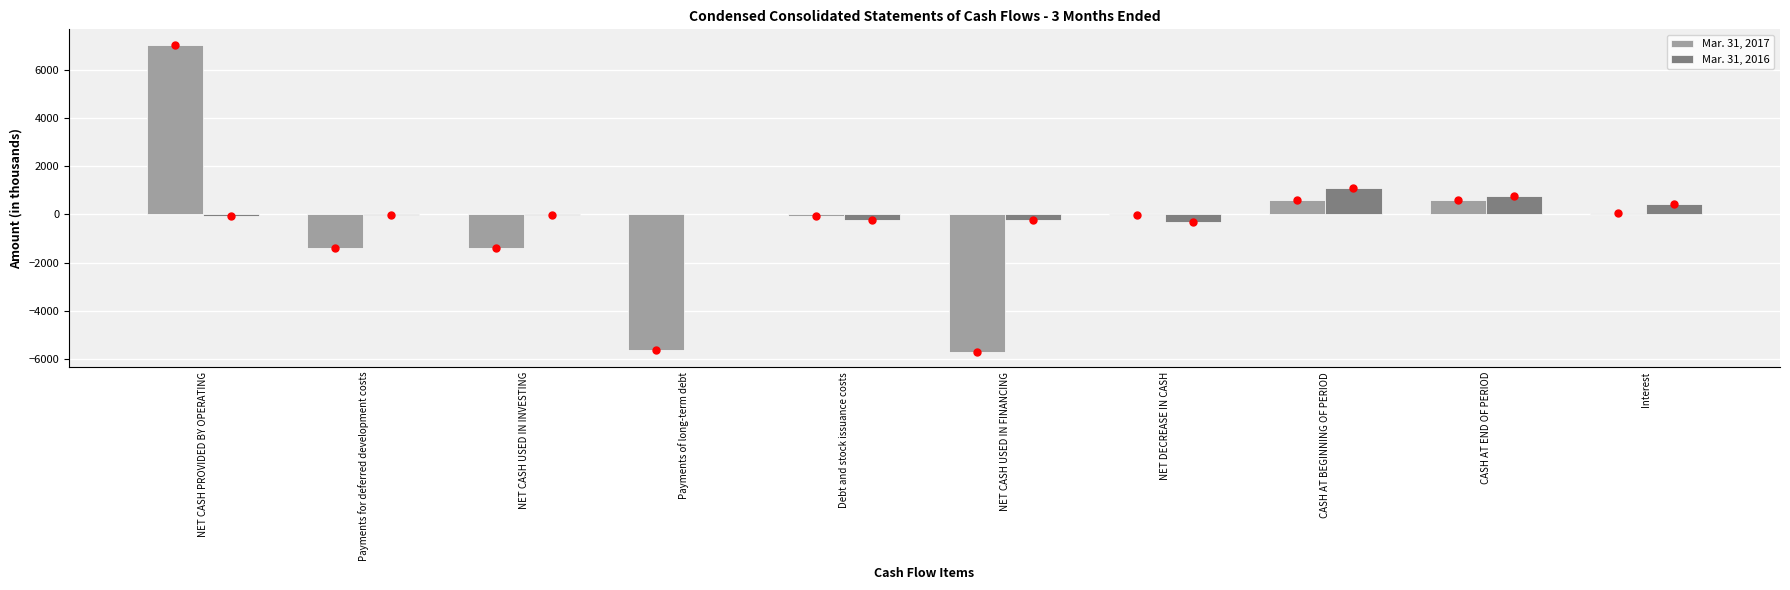

What is the greatest value displayed?

7052